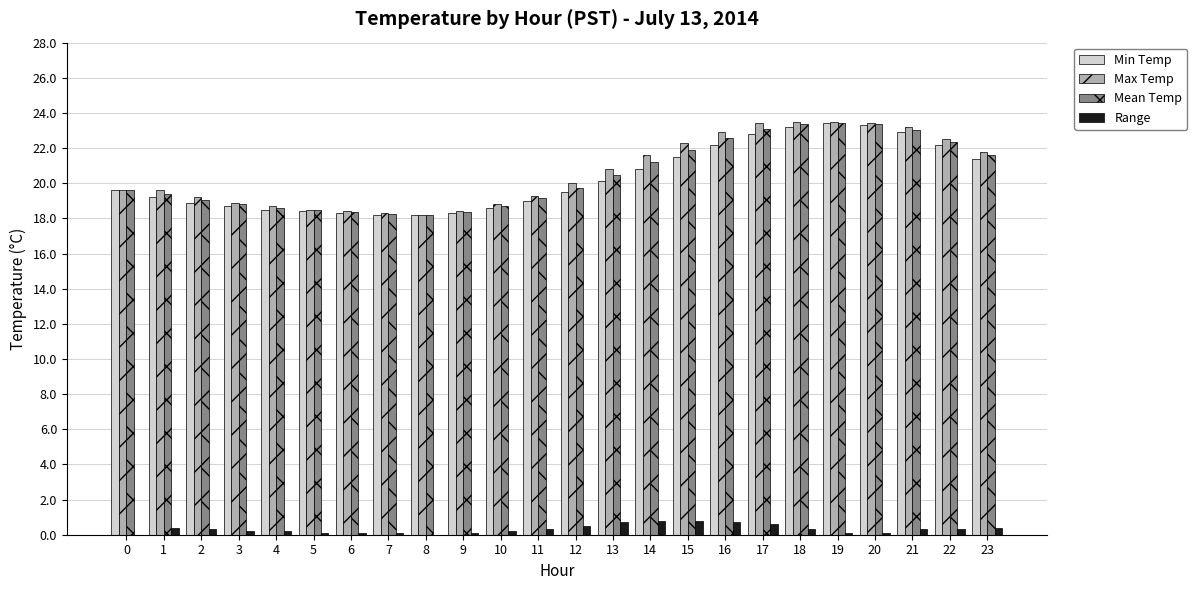

The value of Max Temp at 5 is 27.6. True or false?

False